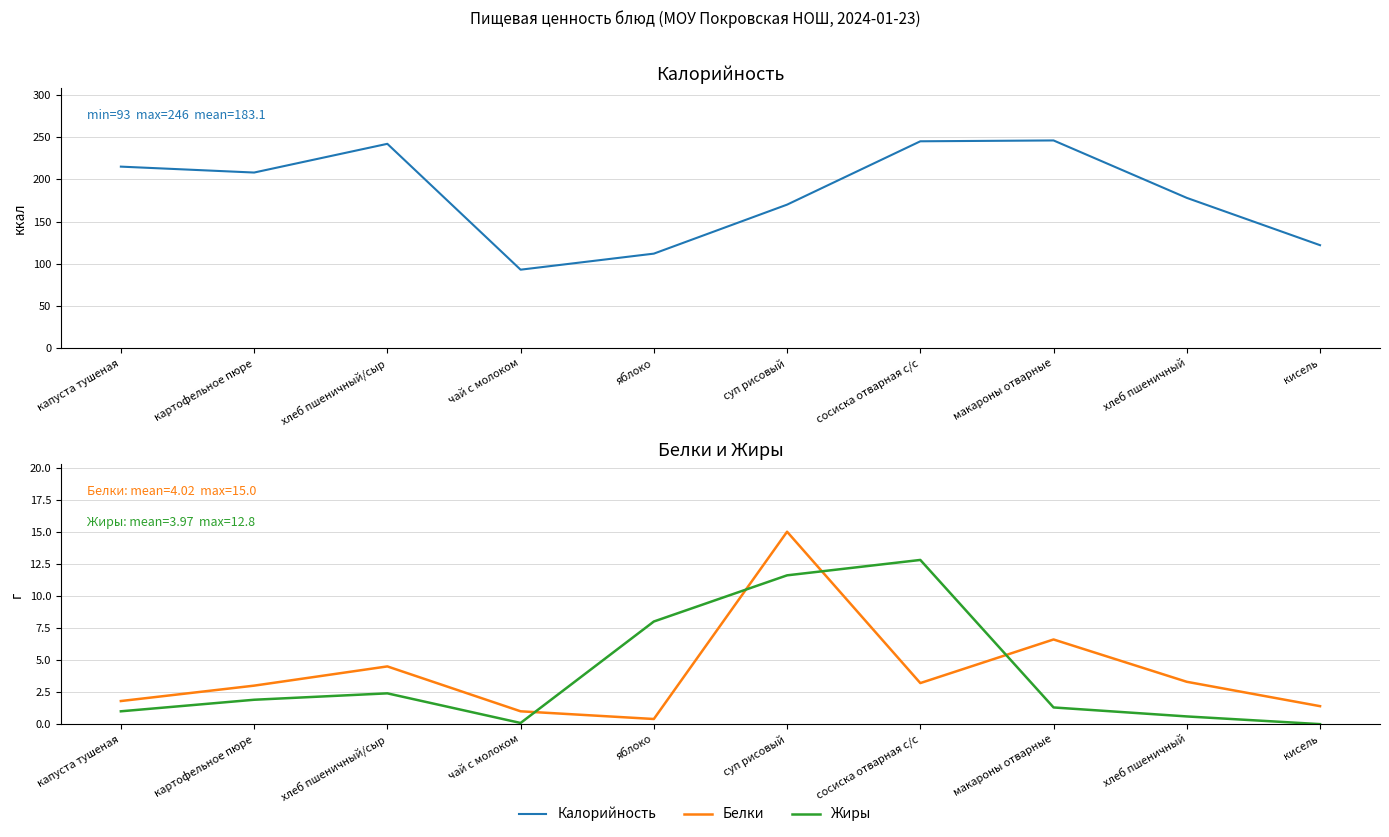

True or false: Жиры has a value of 0.3 at хлеб пшеничный.

False